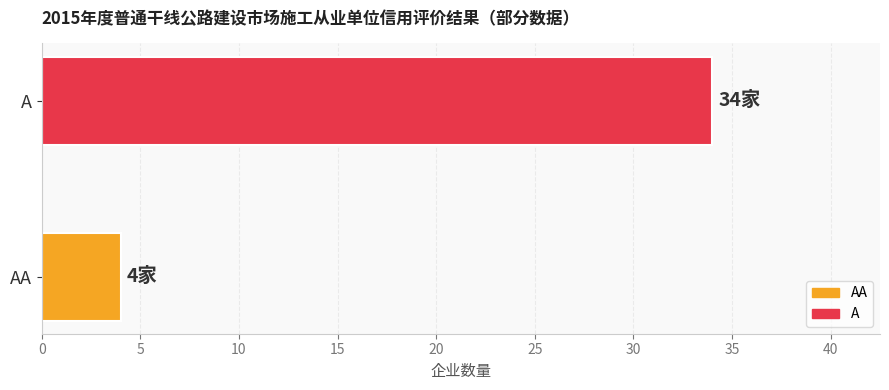

Reading bottom to top, what are all the values shown in this chart?

4	34